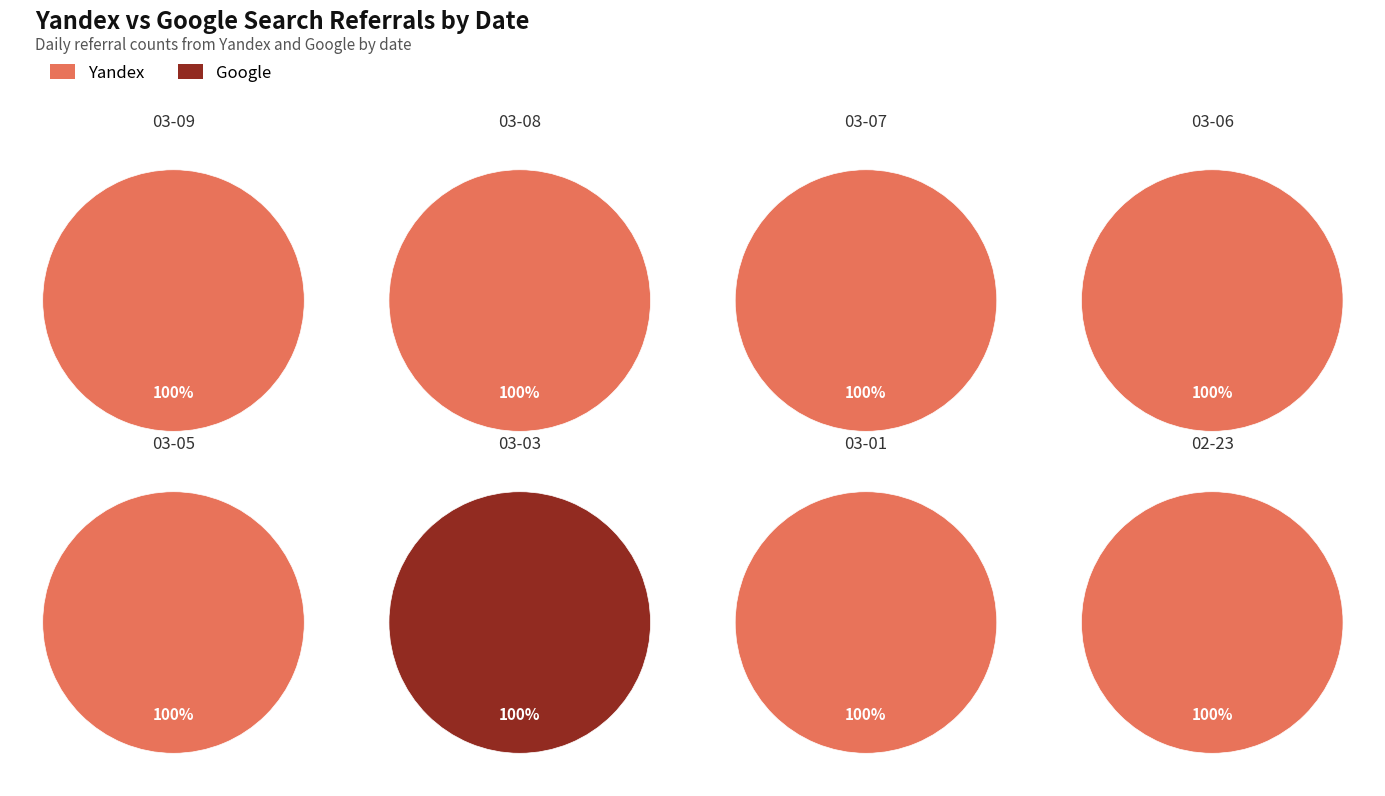

How many segments does this pie chart have?

8